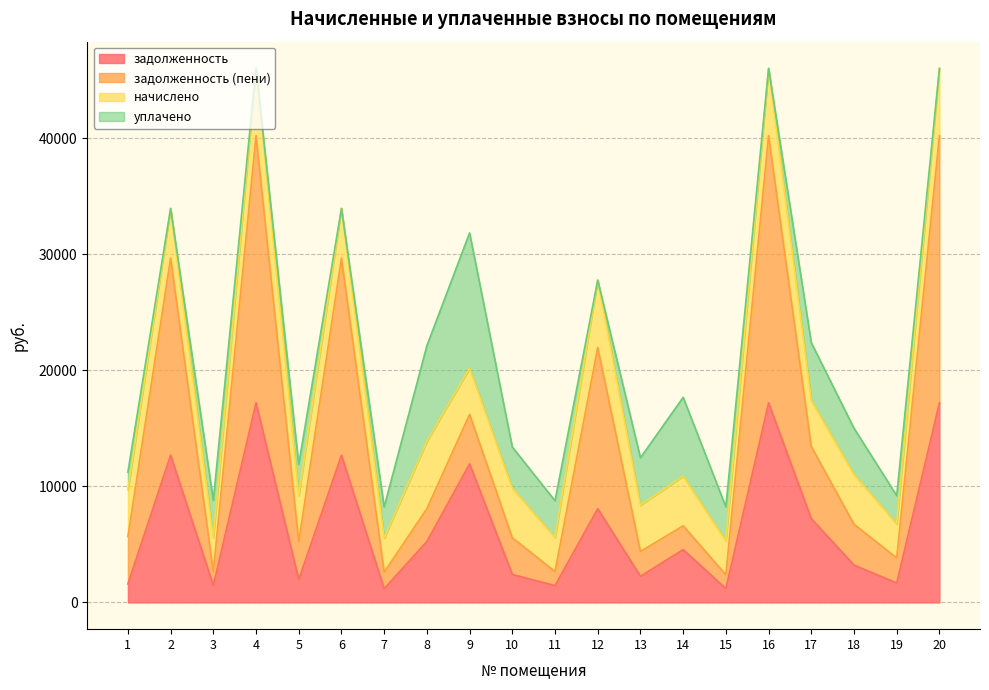

What is the difference between the maximum and second lowest values in the задолженность series?

16011.6